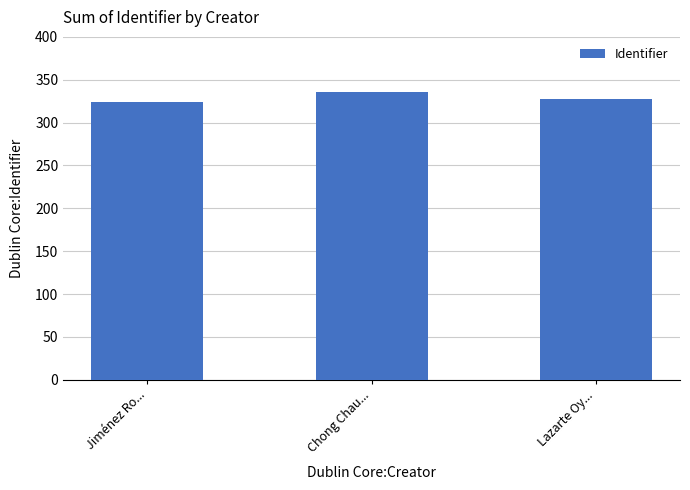

Reading right to left, what are all the values shown in this chart?

Lazarte Oy...=328	Chong Chau...=336	Jiménez Ro...=324